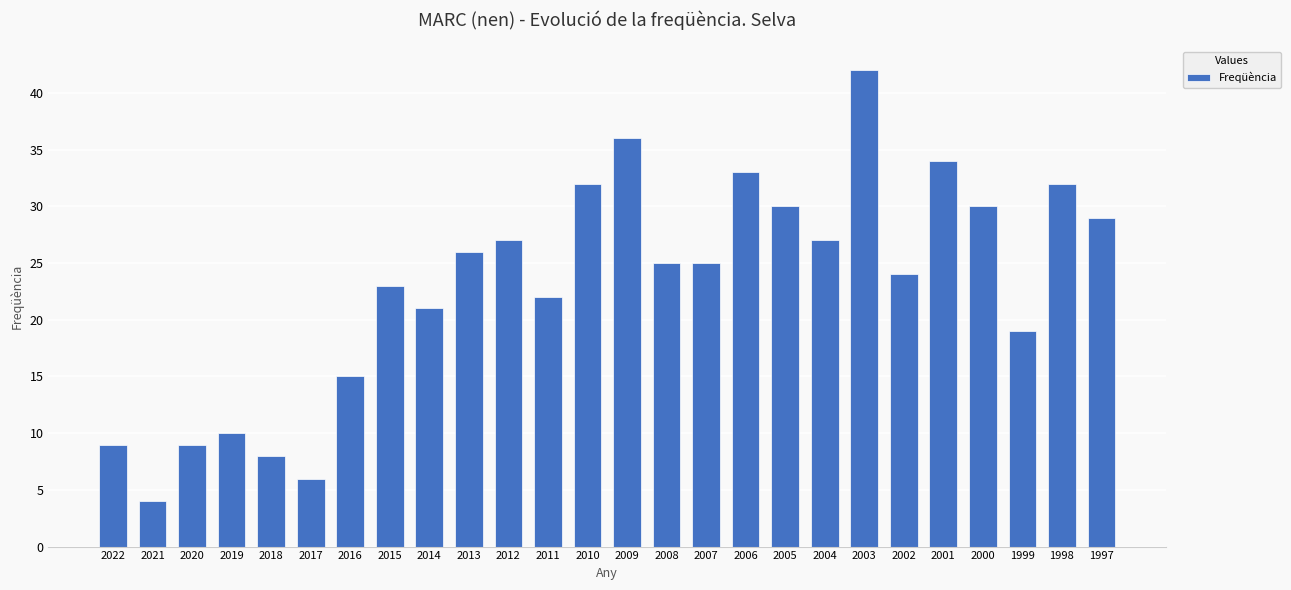

What value does the data have at 2012?

27